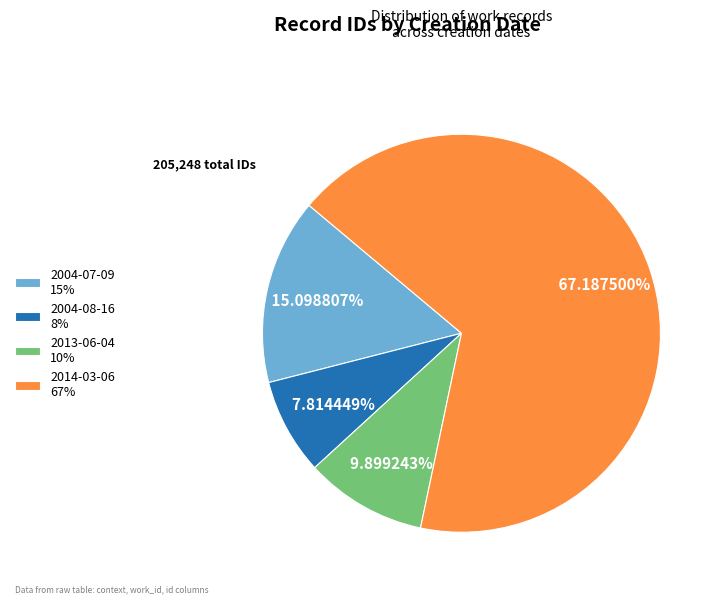

How many segments does this pie chart have?

4